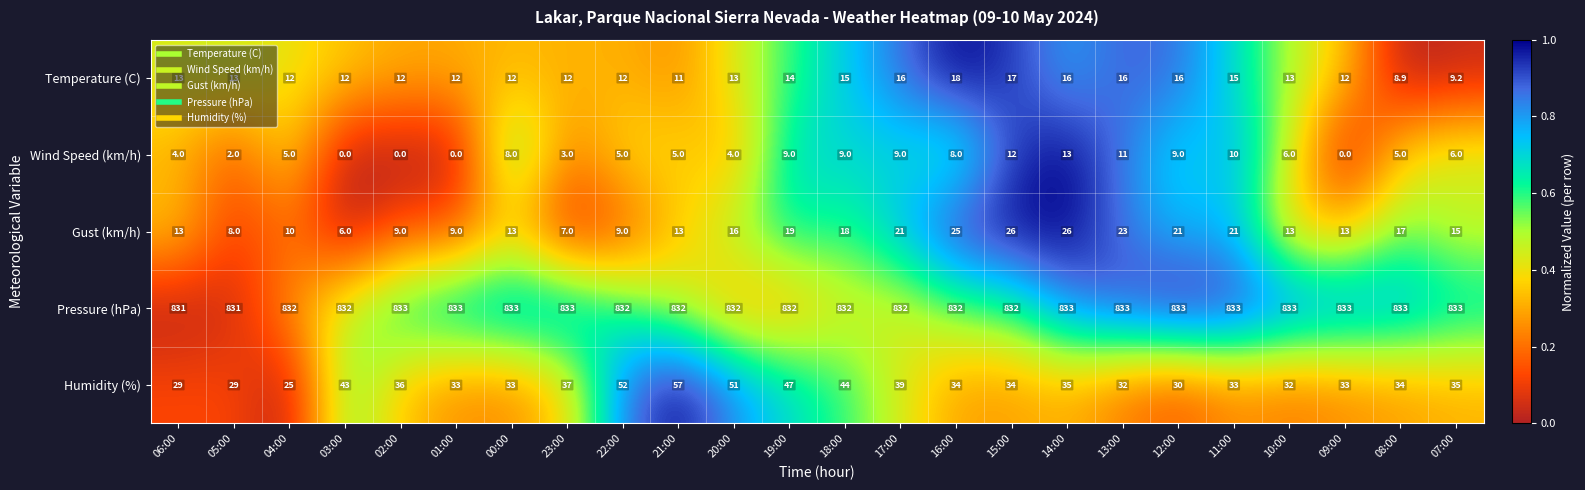

List the series in order of their peak value, highest first.

Pressure (hPa), Humidity (%), Gust (km/h), Temperature (C), Wind Speed (km/h)